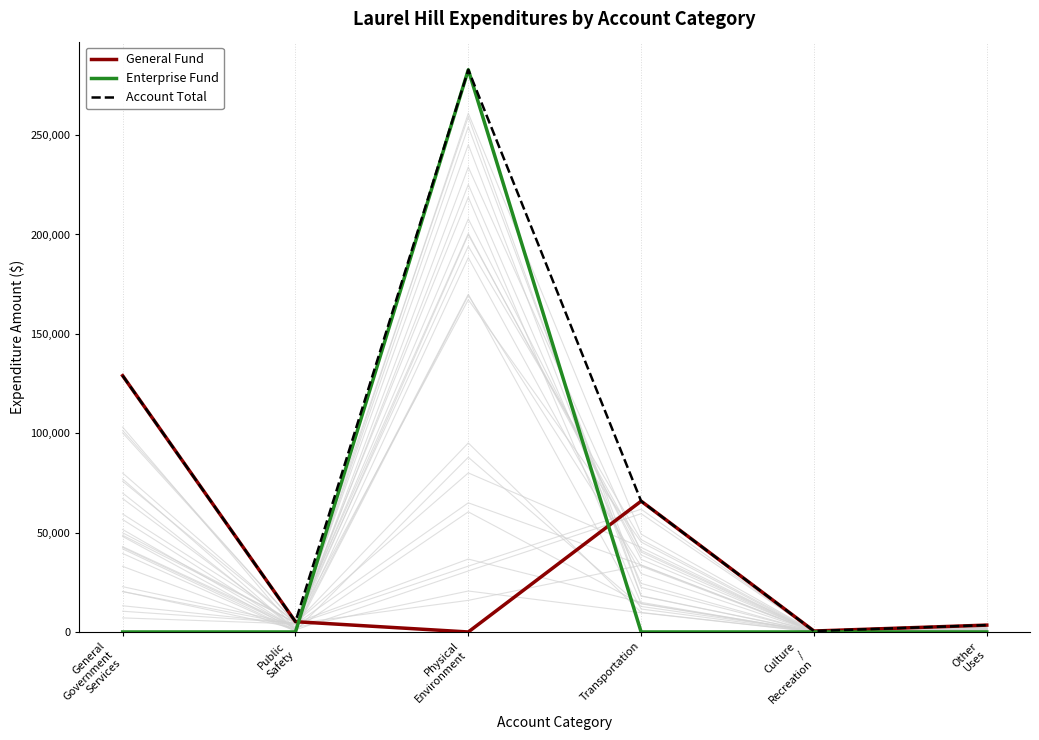

At which label is Account Total closest to 141672?

General
Government
Services